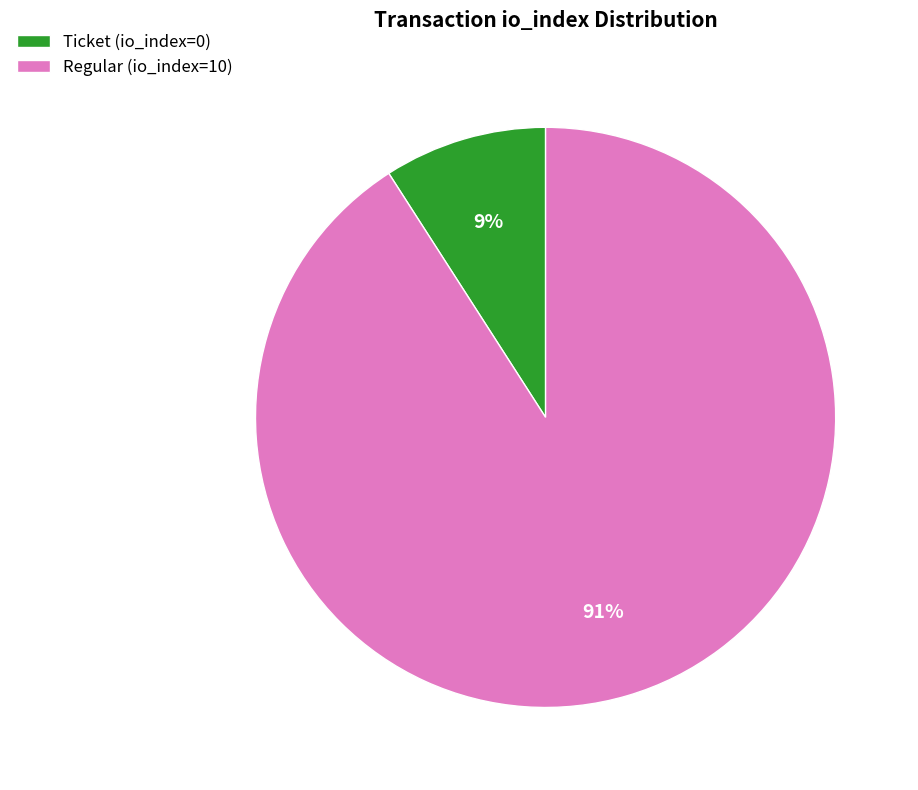

To the nearest percent, what portion does Regular (io_index=10) represent?

91%